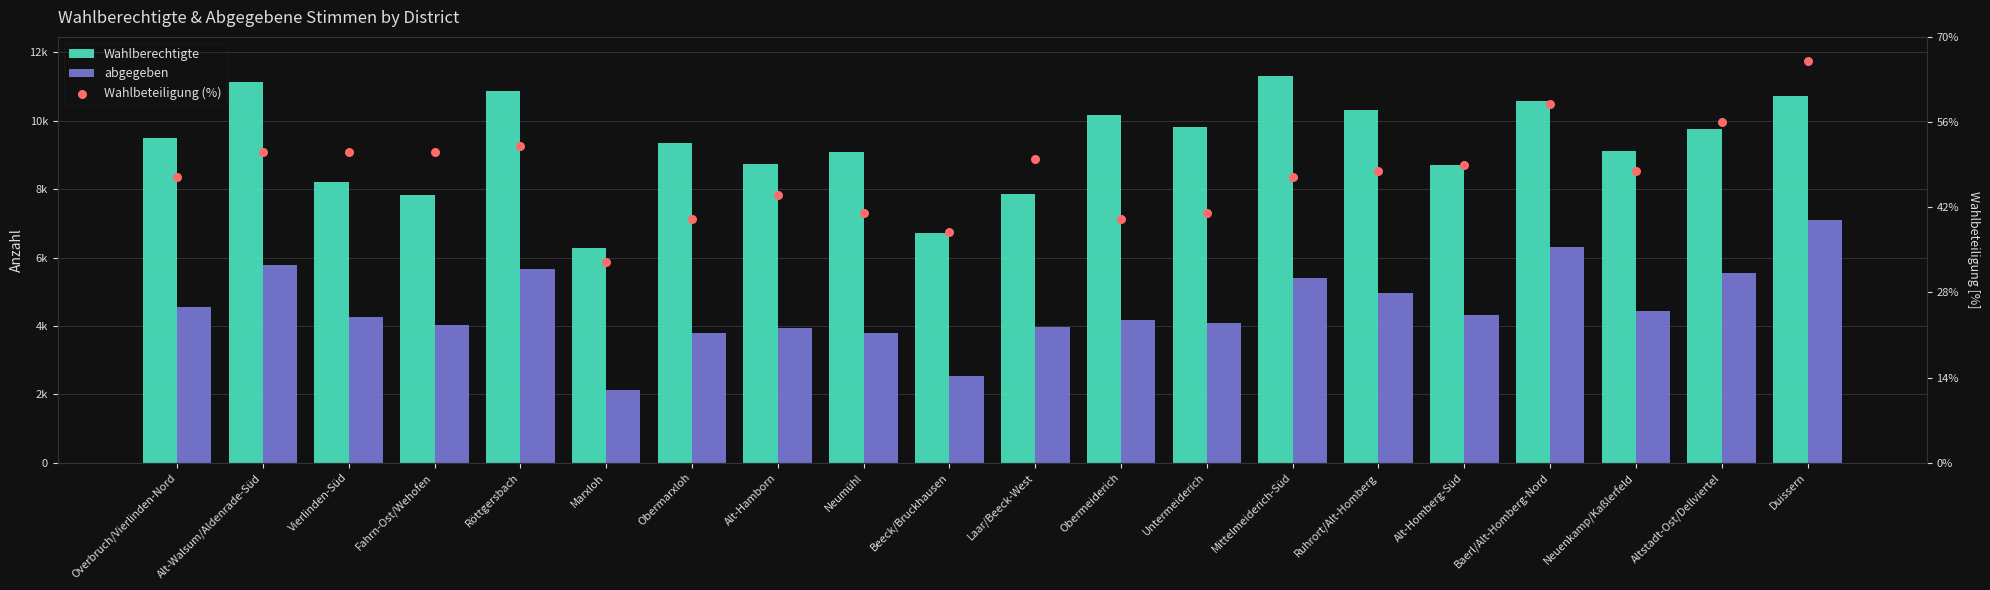

What is the total value across all series at Vierlinden-Süd?

21529.0